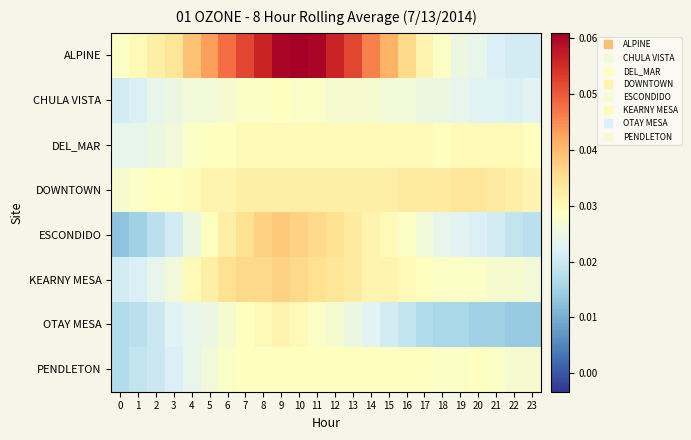

Reading left to right, list all the values displayed in this chart.

ALPINE: 0=0.0	1=0.0	2=0.0	3=0.0	4=0.0	5=0.0	6=0.0	7=0.1	8=0.1	9=0.1	10=0.1	11=0.1	12=0.1	13=0.1	14=0.0	15=0.0	16=0.0	17=0.0	18=0.0	19=0.0	20=0.0	21=0.0	22=0.0	23=0.0
CHULA VISTA: 0=0.0	1=0.0	2=0.0	3=0.0	4=0.0	5=0.0	6=0.0	7=0.0	8=0.0	9=0.0	10=0.0	11=0.0	12=0.0	13=0.0	14=0.0	15=0.0	16=0.0	17=0.0	18=0.0	19=0.0	20=0.0	21=0.0	22=0.0	23=0.0
DEL_MAR: 0=0.0	1=0.0	2=0.0	3=0.0	4=0.0	5=0.0	6=0.0	7=0.0	8=0.0	9=0.0	10=0.0	11=0.0	12=0.0	13=0.0	14=0.0	15=0.0	16=0.0	17=0.0	18=0.0	19=0.0	20=0.0	21=0.0	22=0.0	23=0.0
DOWNTOWN: 0=0.0	1=0.0	2=0.0	3=0.0	4=0.0	5=0.0	6=0.0	7=0.0	8=0.0	9=0.0	10=0.0	11=0.0	12=0.0	13=0.0	14=0.0	15=0.0	16=0.0	17=0.0	18=0.0	19=0.0	20=0.0	21=0.0	22=0.0	23=0.0
ESCONDIDO: 0=0.0	1=0.0	2=0.0	3=0.0	4=0.0	5=0.0	6=0.0	7=0.0	8=0.0	9=0.0	10=0.0	11=0.0	12=0.0	13=0.0	14=0.0	15=0.0	16=0.0	17=0.0	18=0.0	19=0.0	20=0.0	21=0.0	22=0.0	23=0.0
KEARNY MESA: 0=0.0	1=0.0	2=0.0	3=0.0	4=0.0	5=0.0	6=0.0	7=0.0	8=0.0	9=0.0	10=0.0	11=0.0	12=0.0	13=0.0	14=0.0	15=0.0	16=0.0	17=0.0	18=0.0	19=0.0	20=0.0	21=0.0	22=0.0	23=0.0
OTAY MESA: 0=0.0	1=0.0	2=0.0	3=0.0	4=0.0	5=0.0	6=0.0	7=0.0	8=0.0	9=0.0	10=0.0	11=0.0	12=0.0	13=0.0	14=0.0	15=0.0	16=0.0	17=0.0	18=0.0	19=0.0	20=0.0	21=0.0	22=0.0	23=0.0
PENDLETON: 0=0.0	1=0.0	2=0.0	3=0.0	4=0.0	5=0.0	6=0.0	7=0.0	8=0.0	9=0.0	10=0.0	11=0.0	12=0.0	13=0.0	14=0.0	15=0.0	16=0.0	17=0.0	18=0.0	19=0.0	20=0.0	21=0.0	22=0.0	23=0.0